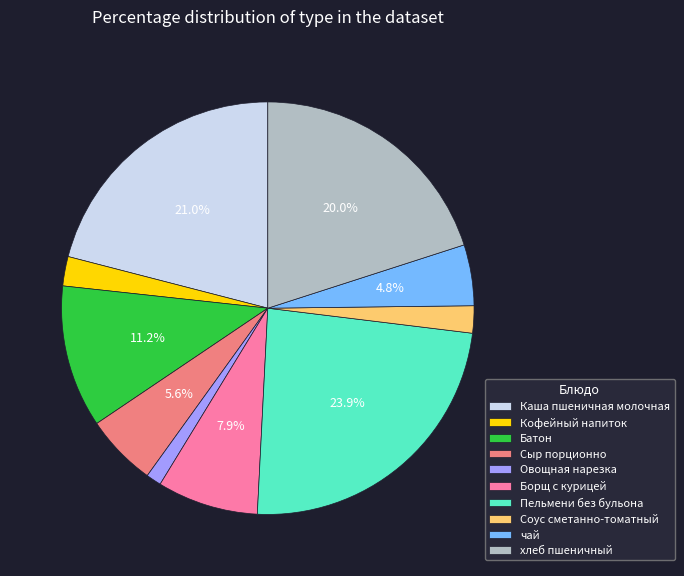

Which has a higher value, чай or Овощная нарезка?

чай